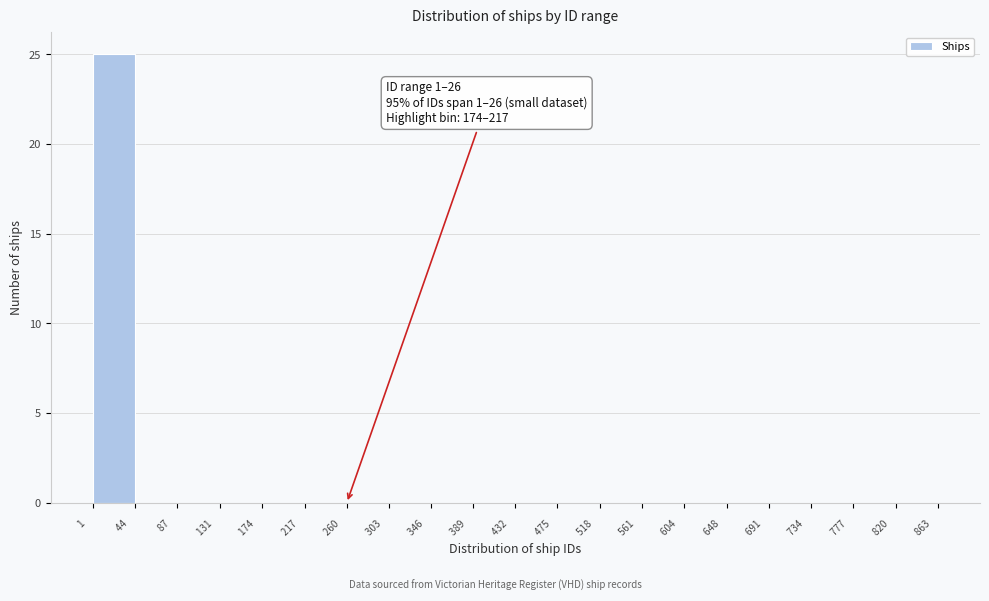

Over which range of the x-axis is the bar tallest?

1 to 44